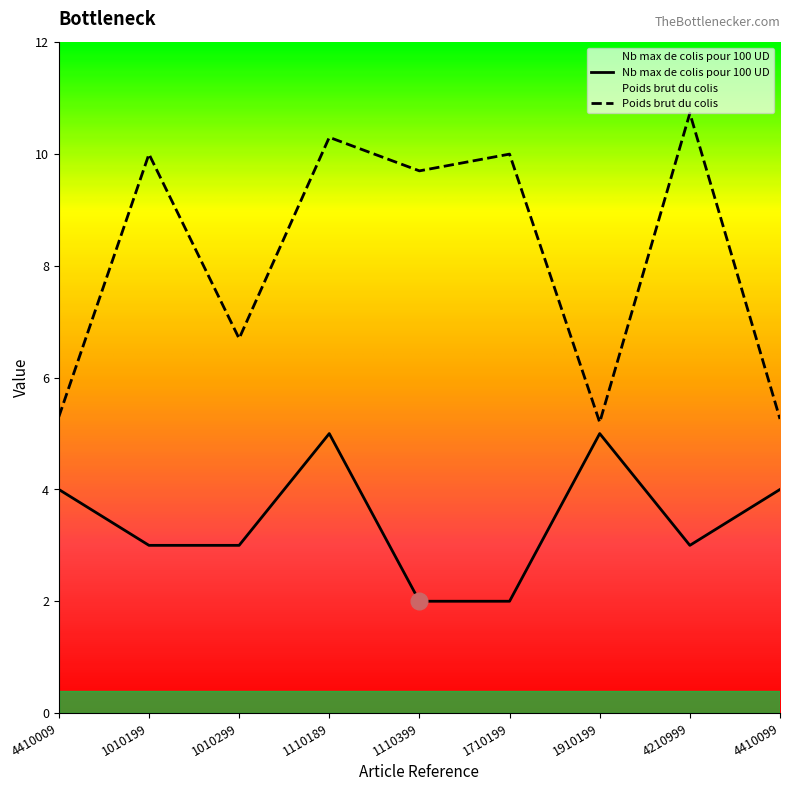

Rank the series by their average value, from lowest to highest.

Nb max de colis pour 100 UD, Poids brut du colis